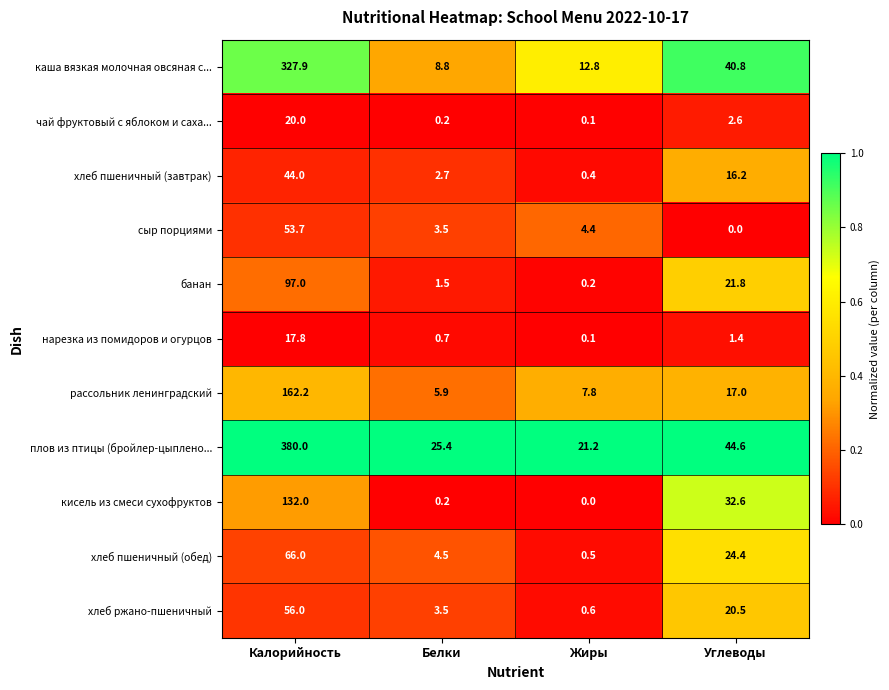

Which series has the largest range (max minus min)?

плов из птицы (бройлер-цыплено...